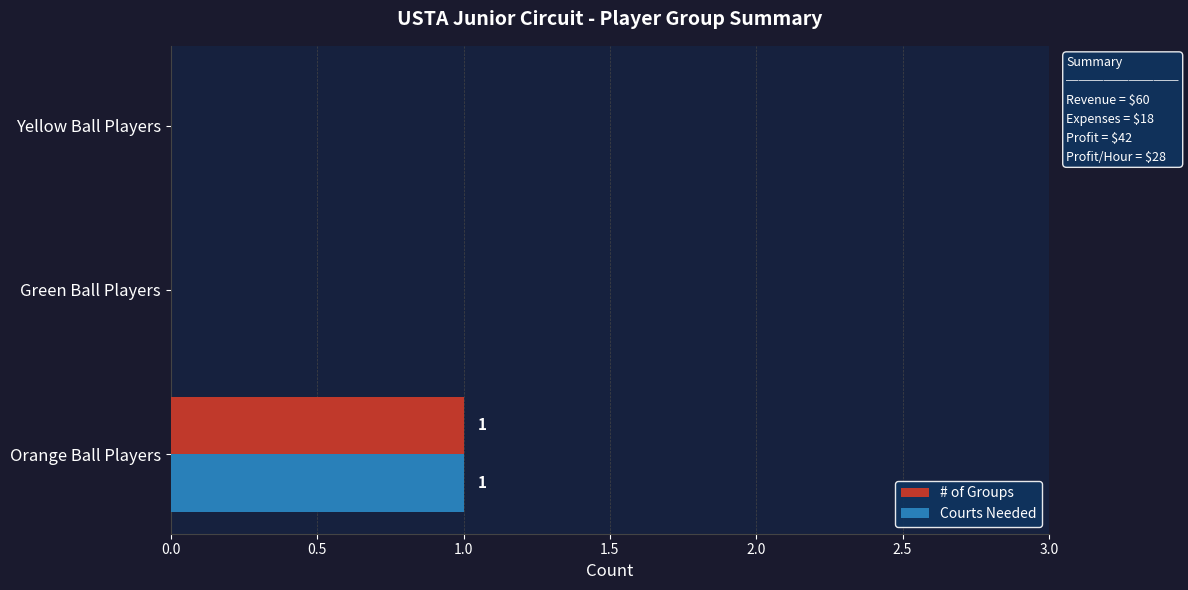

What are all the series names shown in the legend?

# of Groups, Courts Needed